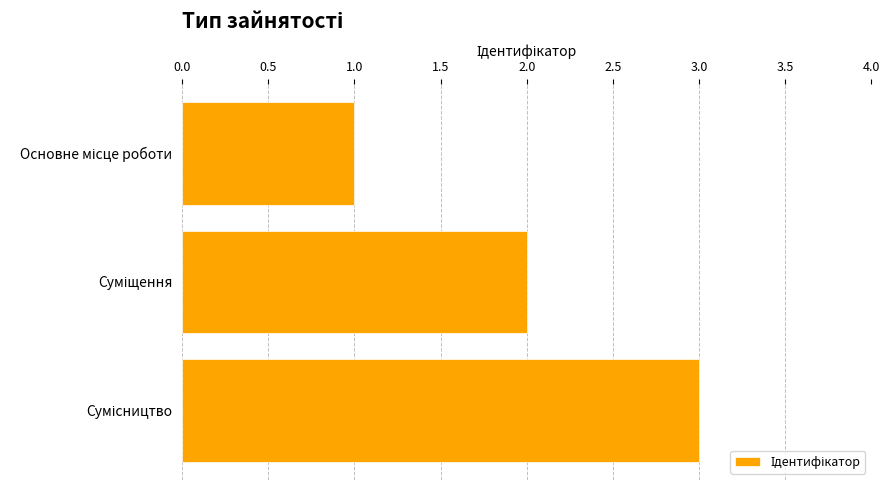

What is the sum of all values?

6